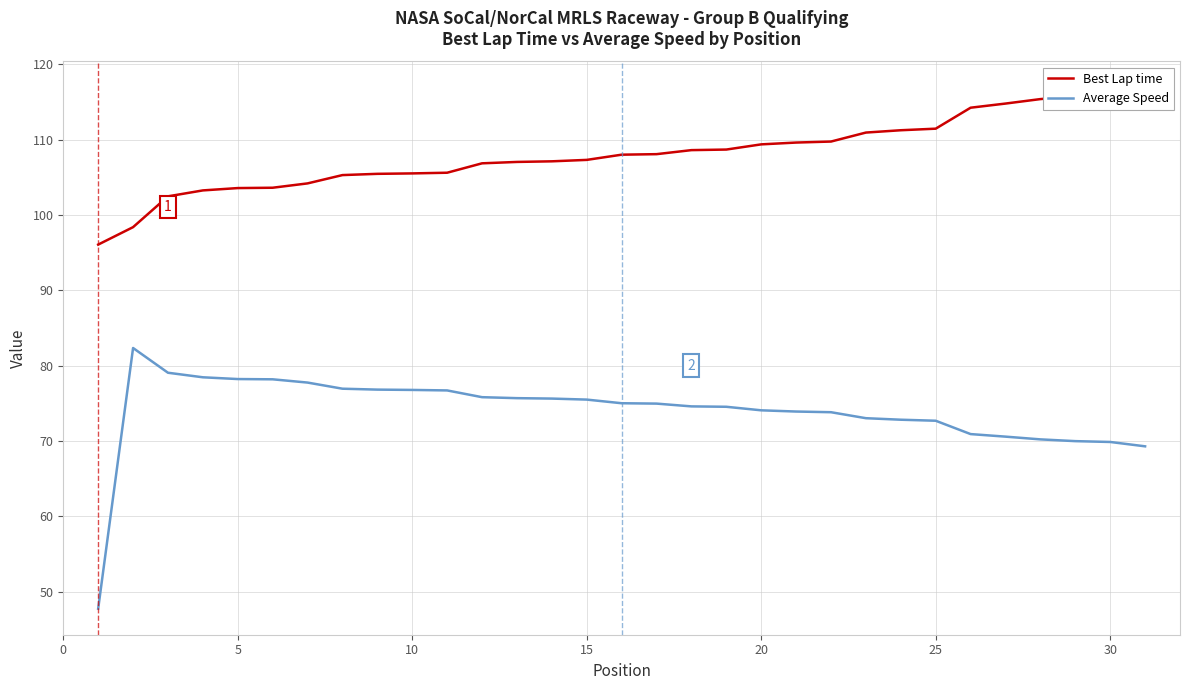

How many lines are shown in the chart?

2